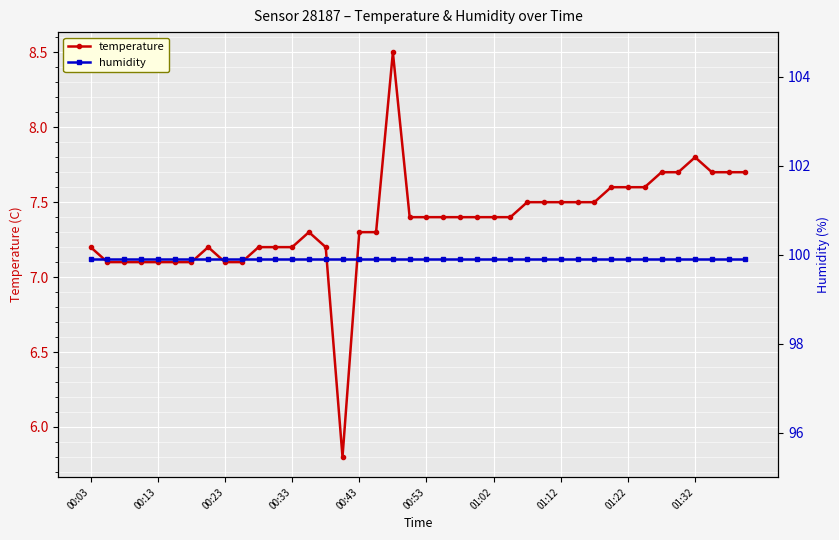

What is the highest value of the temperature series?

8.5